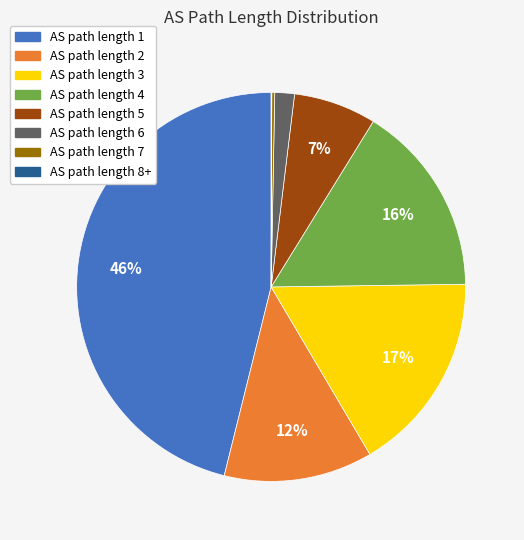

Which has a higher value, AS path length 6 or AS path length 2?

AS path length 2